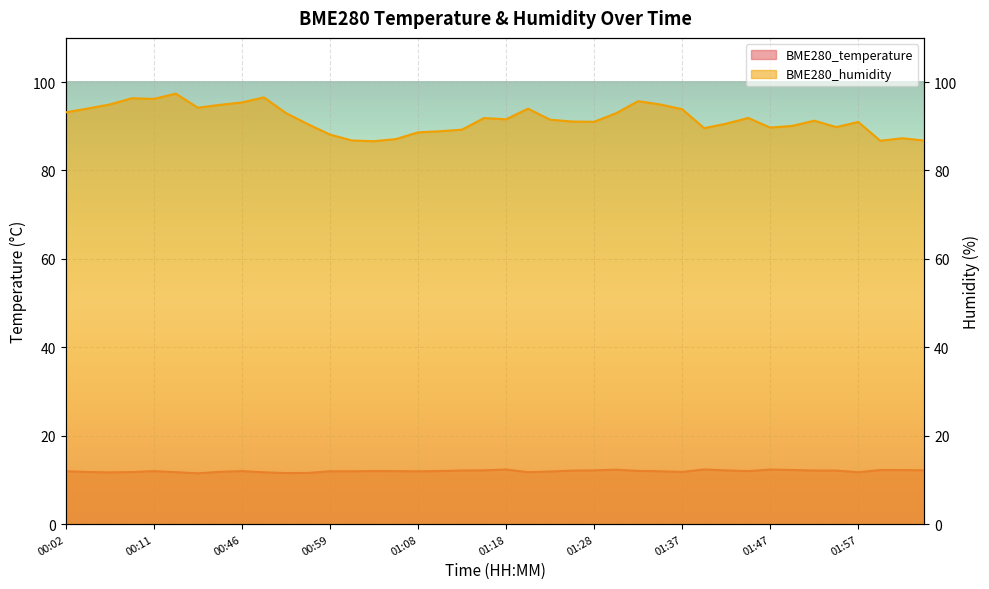

What position from the right is 01:35?

13